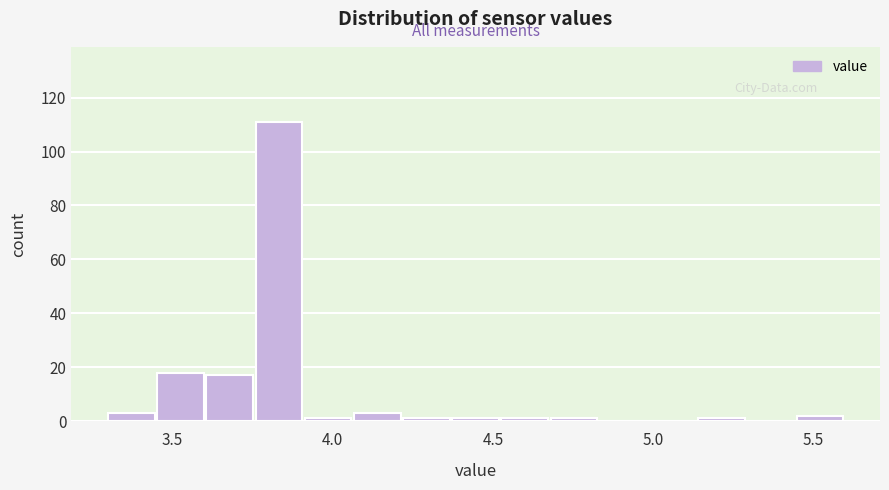

Around what value on the x-axis is the tallest bar? Give the approximate position of its centre, as read against the axis.

3.85